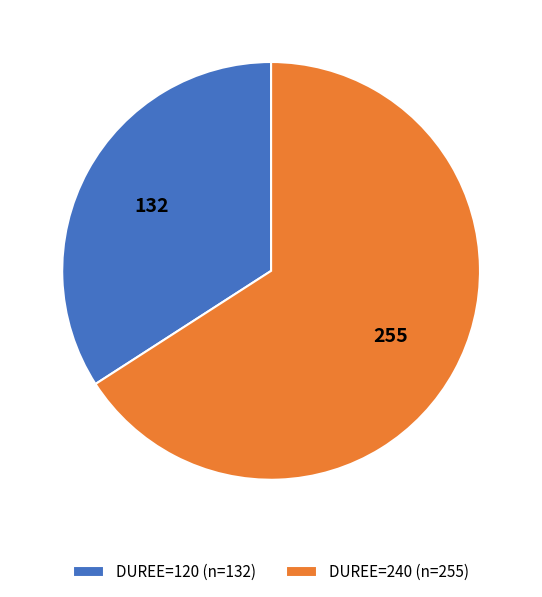

Which slice is the largest?

DUREE=240 (n=255)